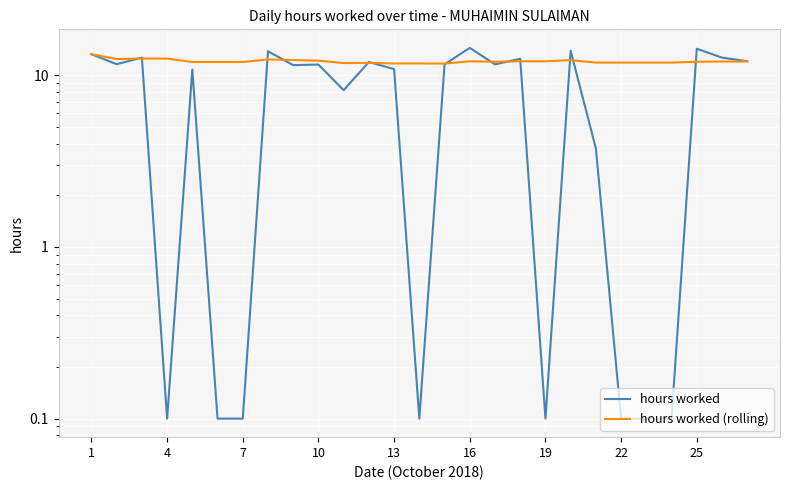

Which series has the largest total across all categories?

hours worked (rolling)